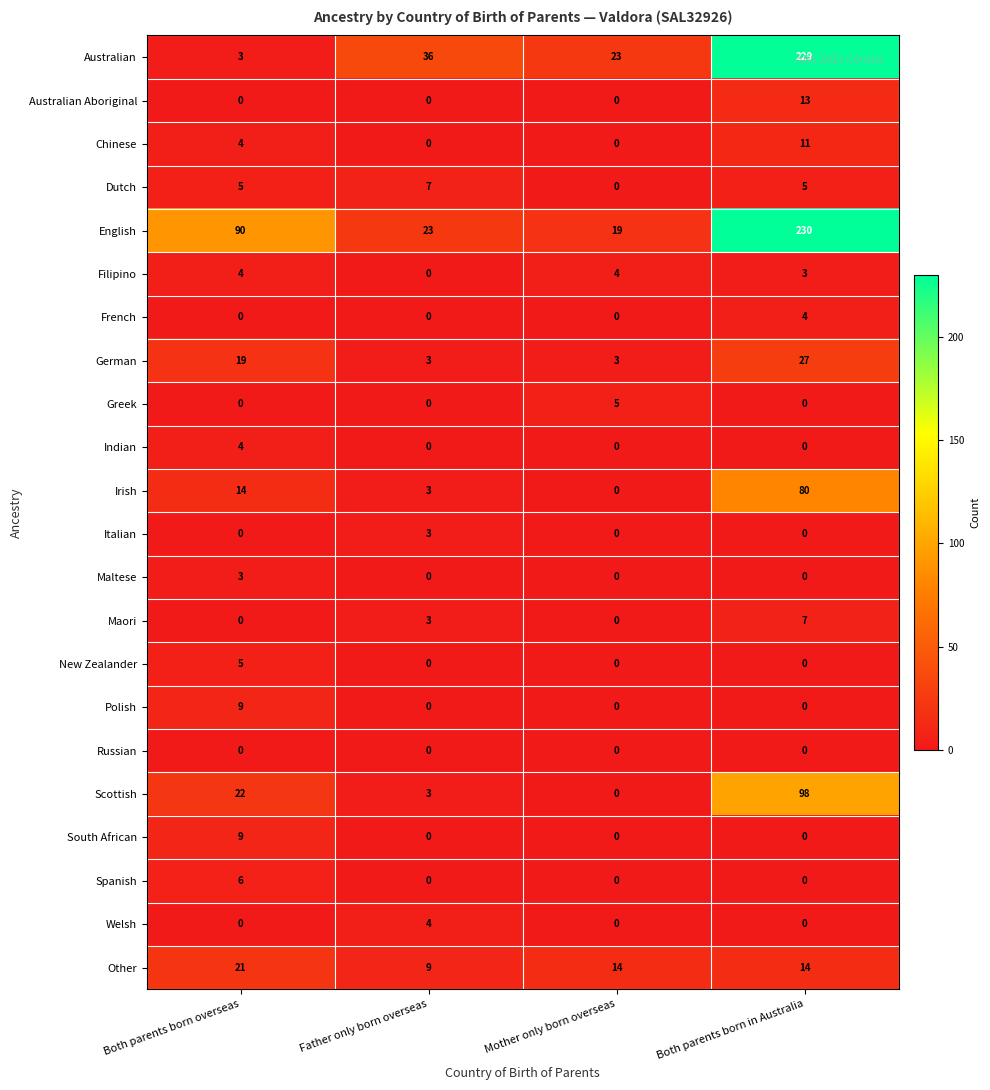

At which category is the sum across all series the highest?

Both parents born in Australia